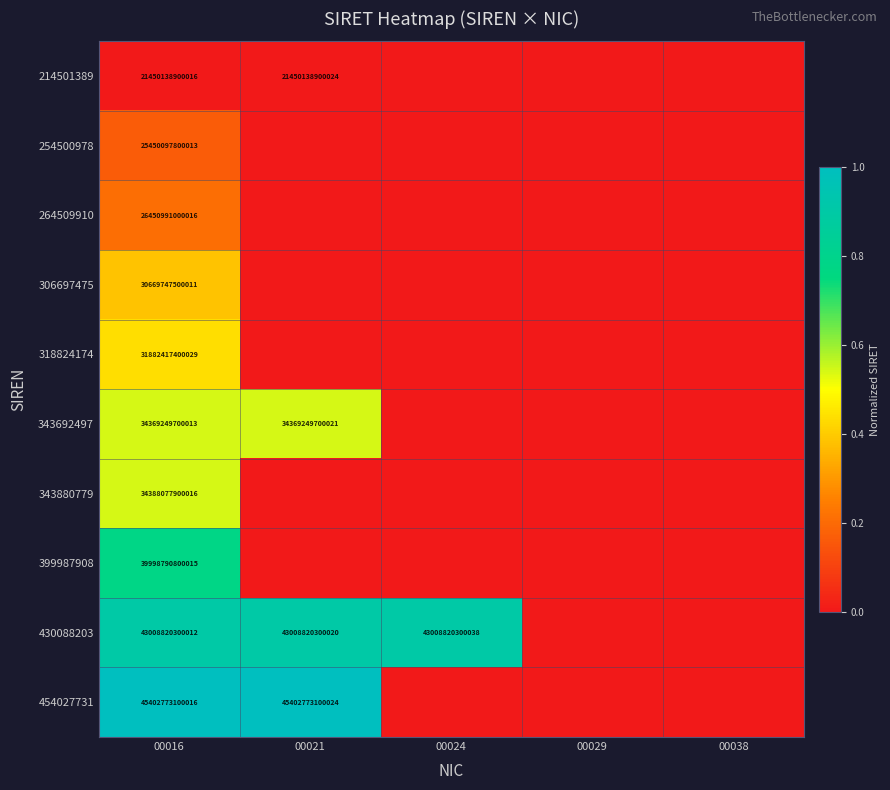

The 343880779 series shows 61528405263188 at 00016. True or false?

False